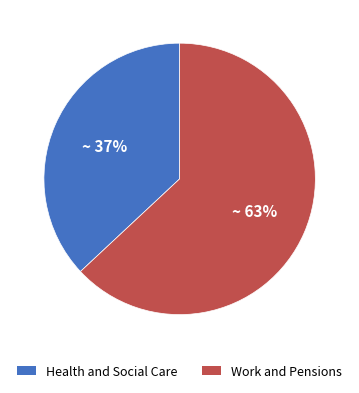

To the nearest percent, what percentage of the pie is Health and Social Care?

37%